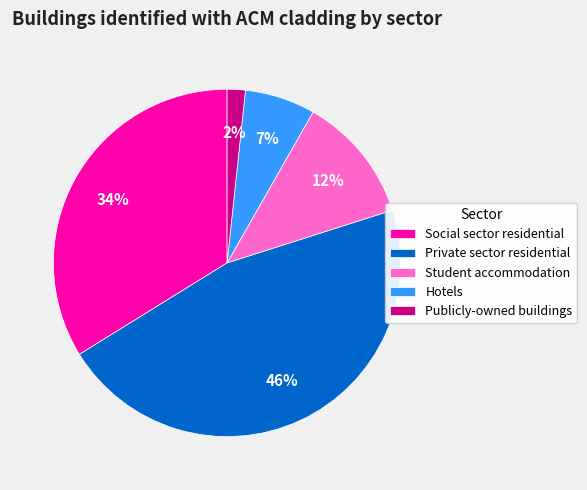

To the nearest percent, what is the combined percentage of Publicly-owned buildings and Student accommodation?

14%